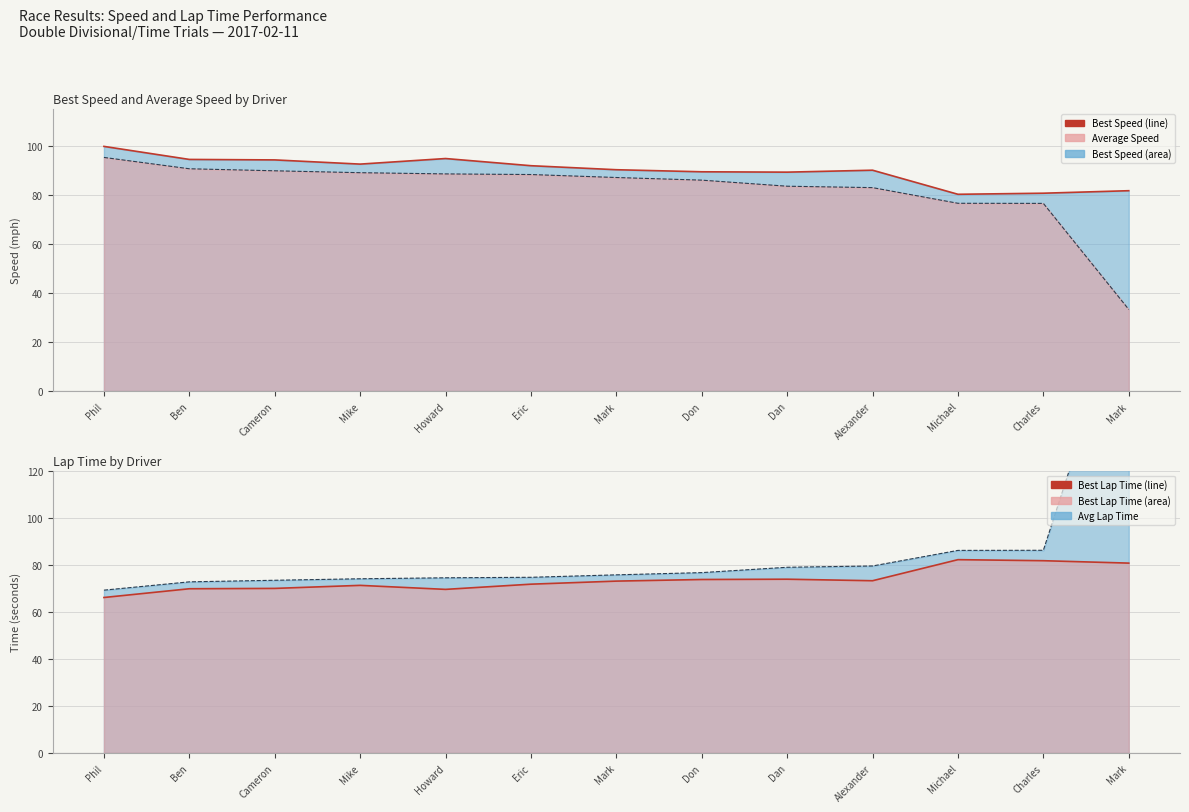

Between Michael and Cameron, which is larger?

Cameron